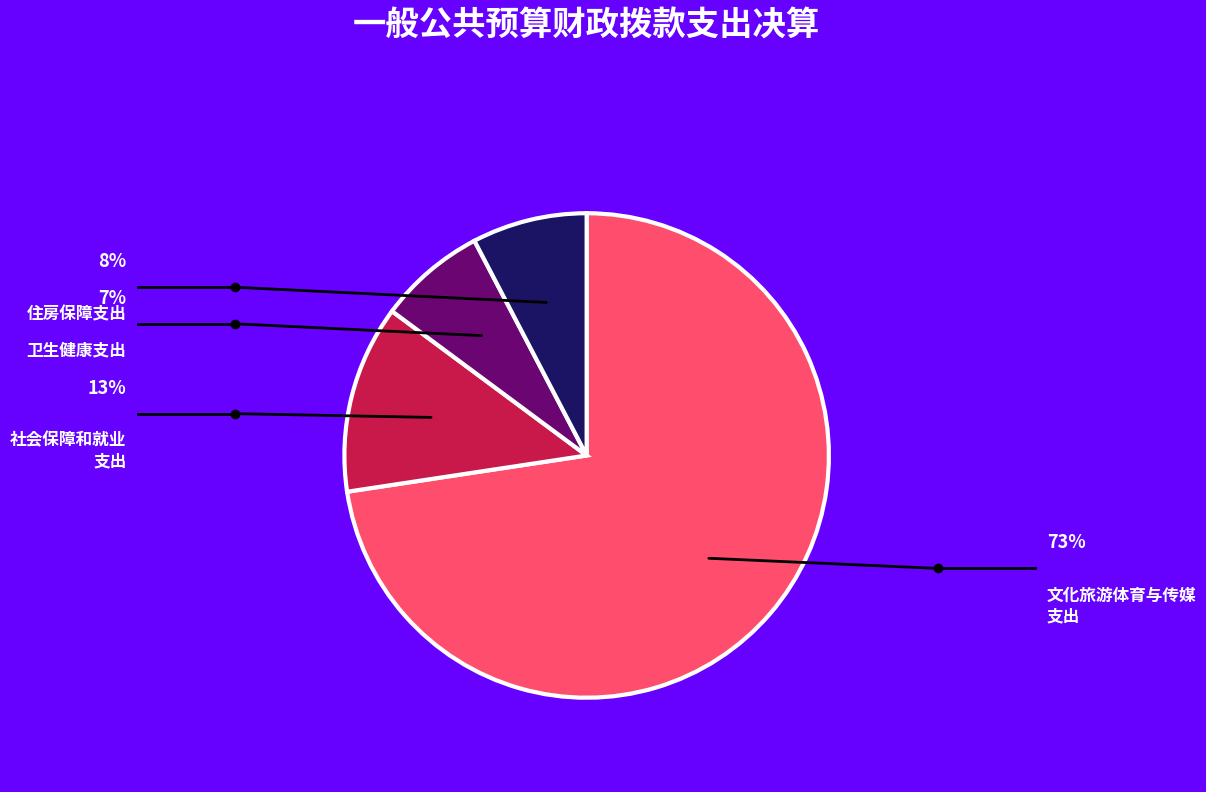

Is there any slice that represents more than half of the pie?

Yes